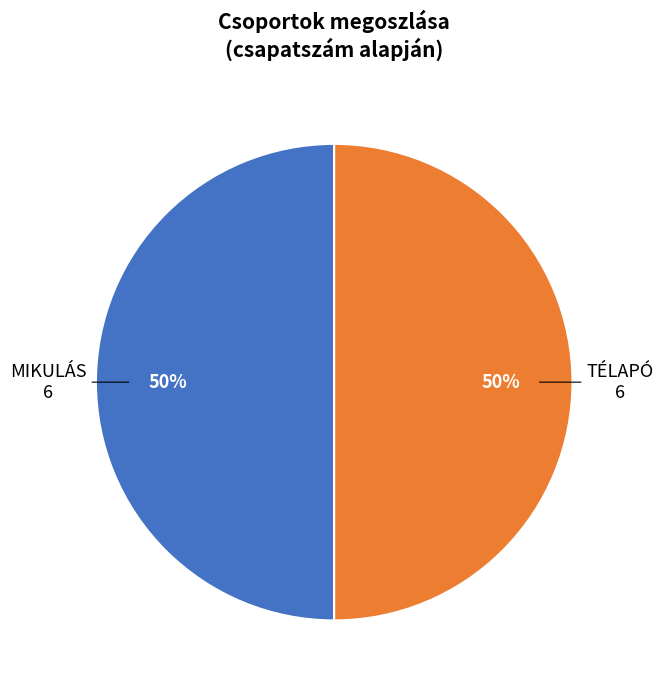

Do MIKULÁS and TÉLAPÓ together represent more than half of the pie?

Yes